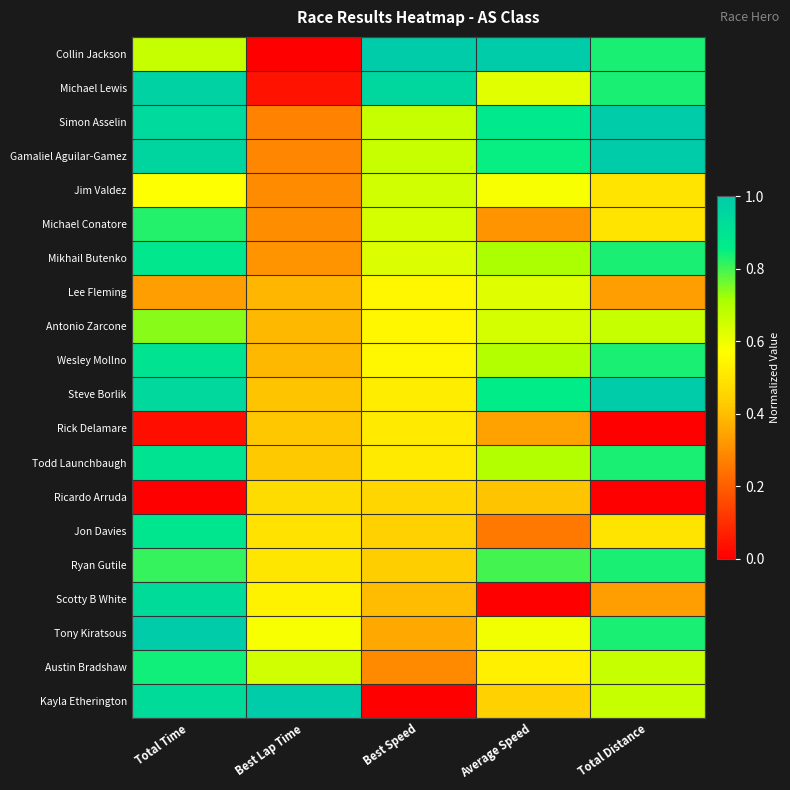

How many distinct data groups are displayed?

20